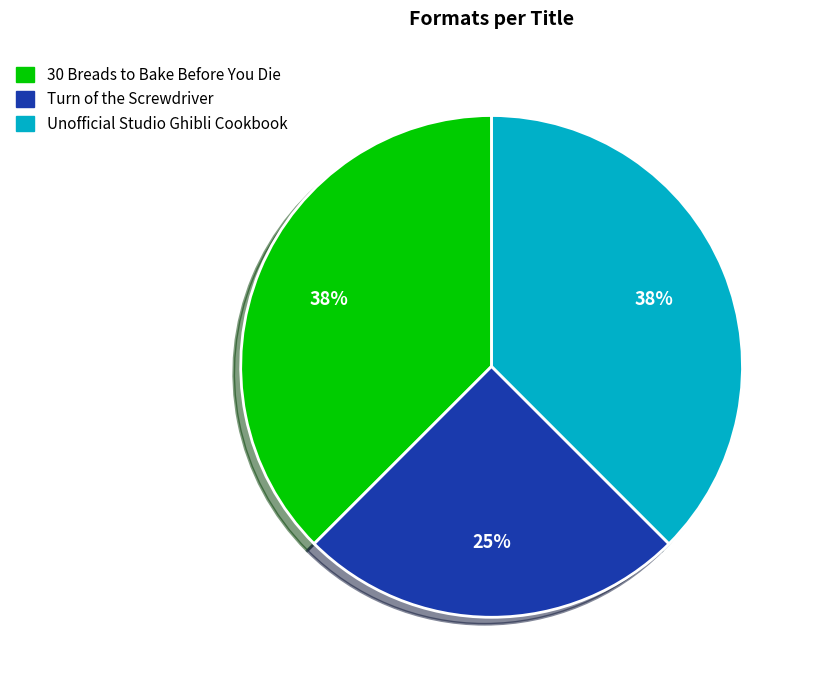

Which slice is the smallest?

Turn of the Screwdriver